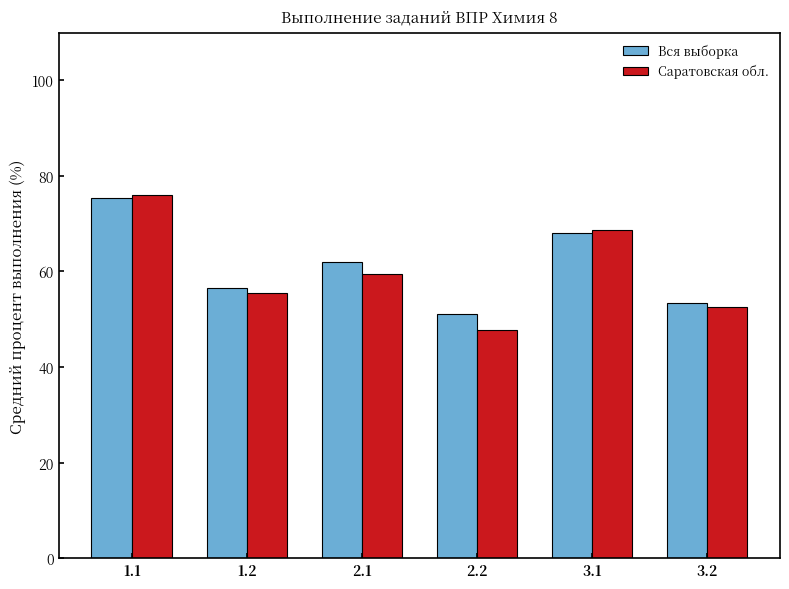

What is the total value across all series at 2.2?

98.8